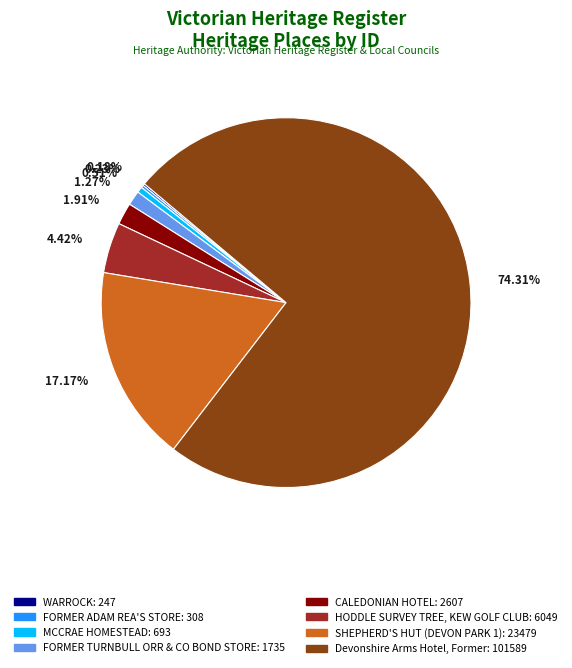

What is the majority slice?

Devonshire Arms Hotel, Former